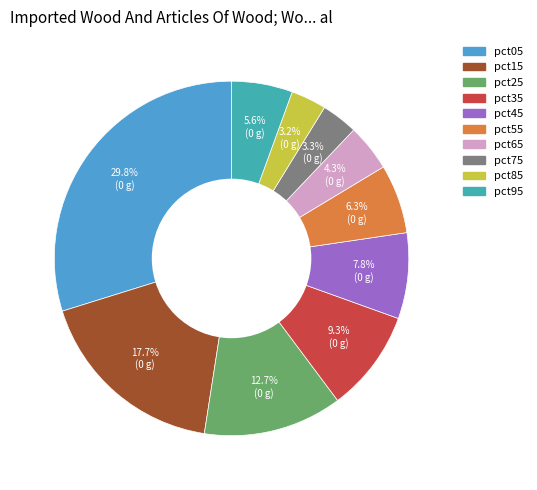

How many segments does this pie chart have?

10